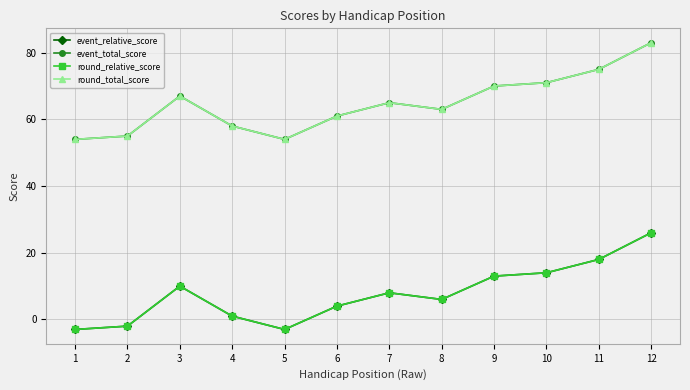

What is the spread (max minus min) of values at 10?

57